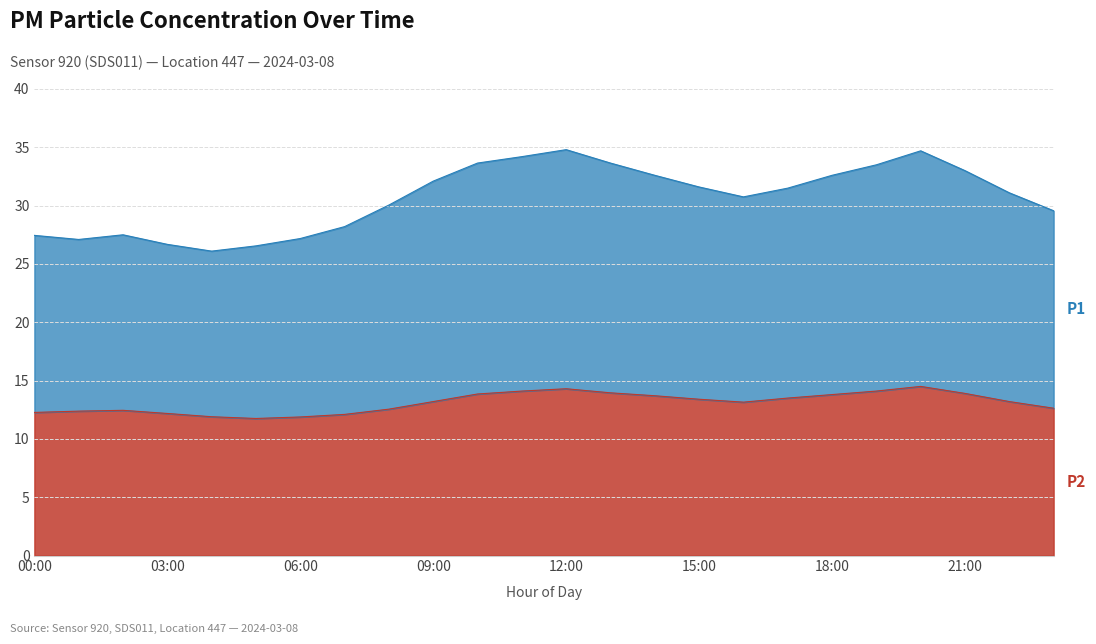

What is the difference between the P1 values at 06:00 and 07:00?

1.0